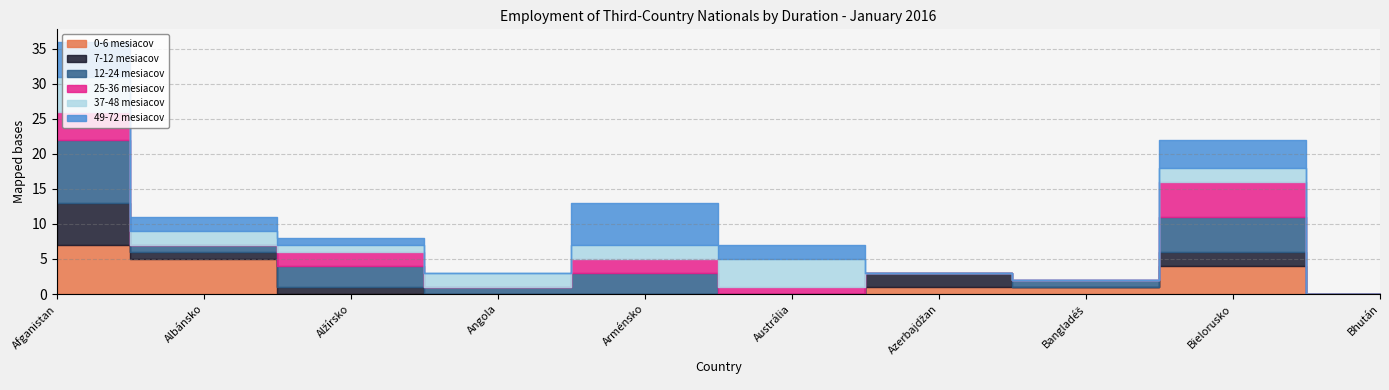

Which series has the widest spread of values?

12-24 mesiacov